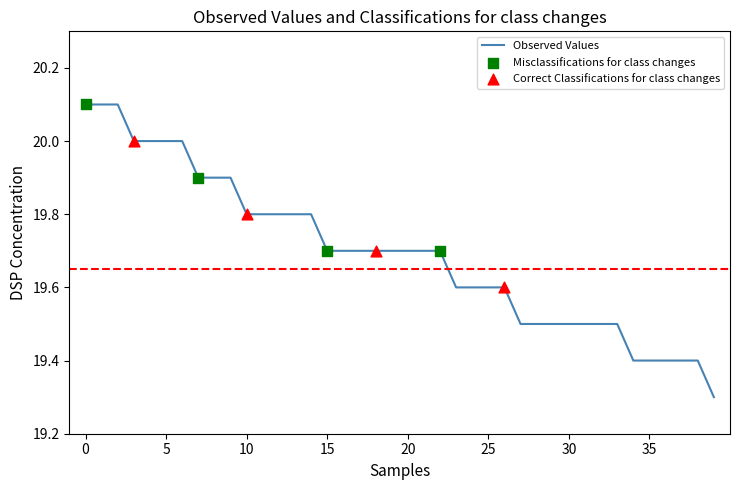

What is the smallest value displayed?

19.3